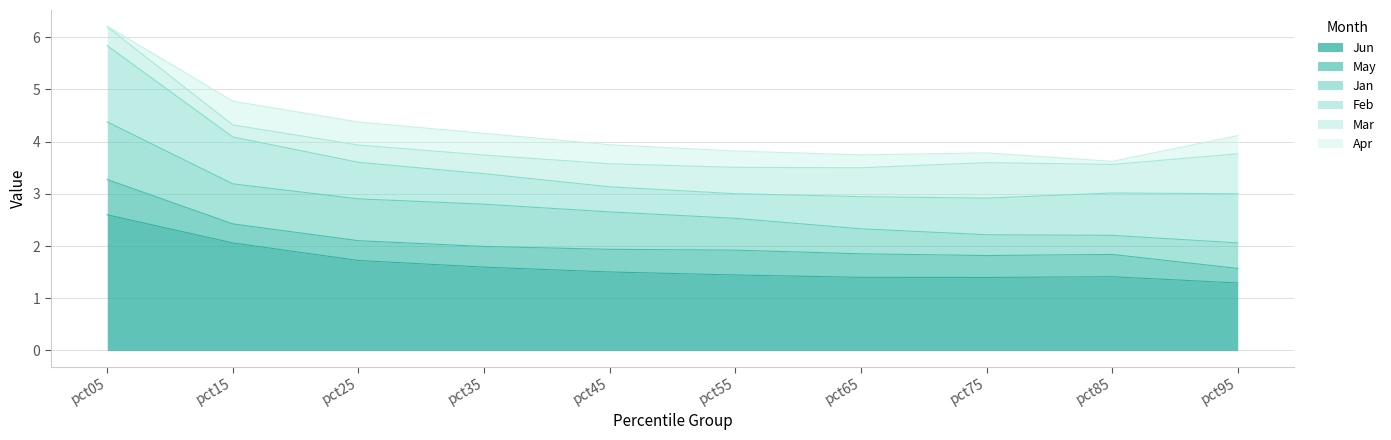

List the labels in order of May value, smallest first.

pct95, pct15, pct25, pct35, pct75, pct85, pct45, pct65, pct55, pct05